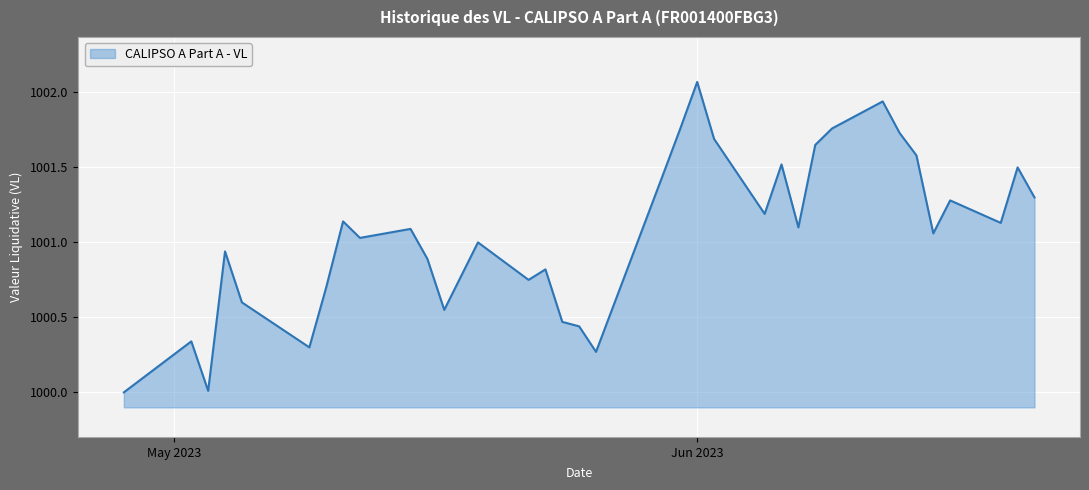

What is the smallest value displayed?

1000.0